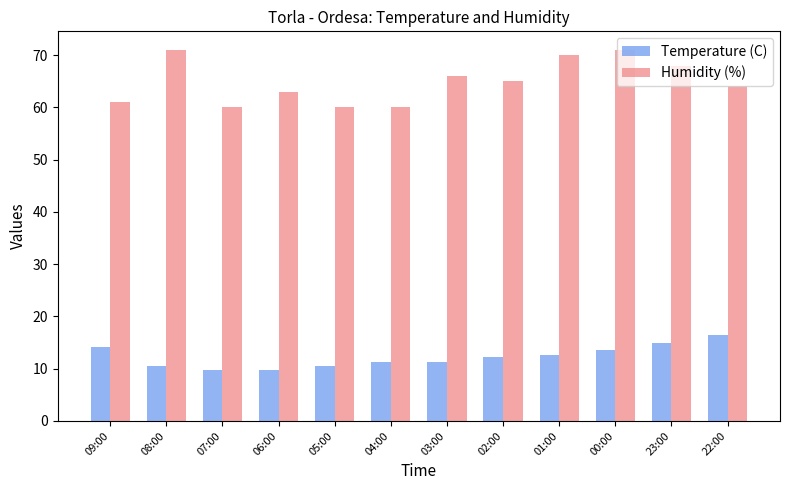

What is the difference between the maximum and minimum values in the Temperature (C) series?

6.7